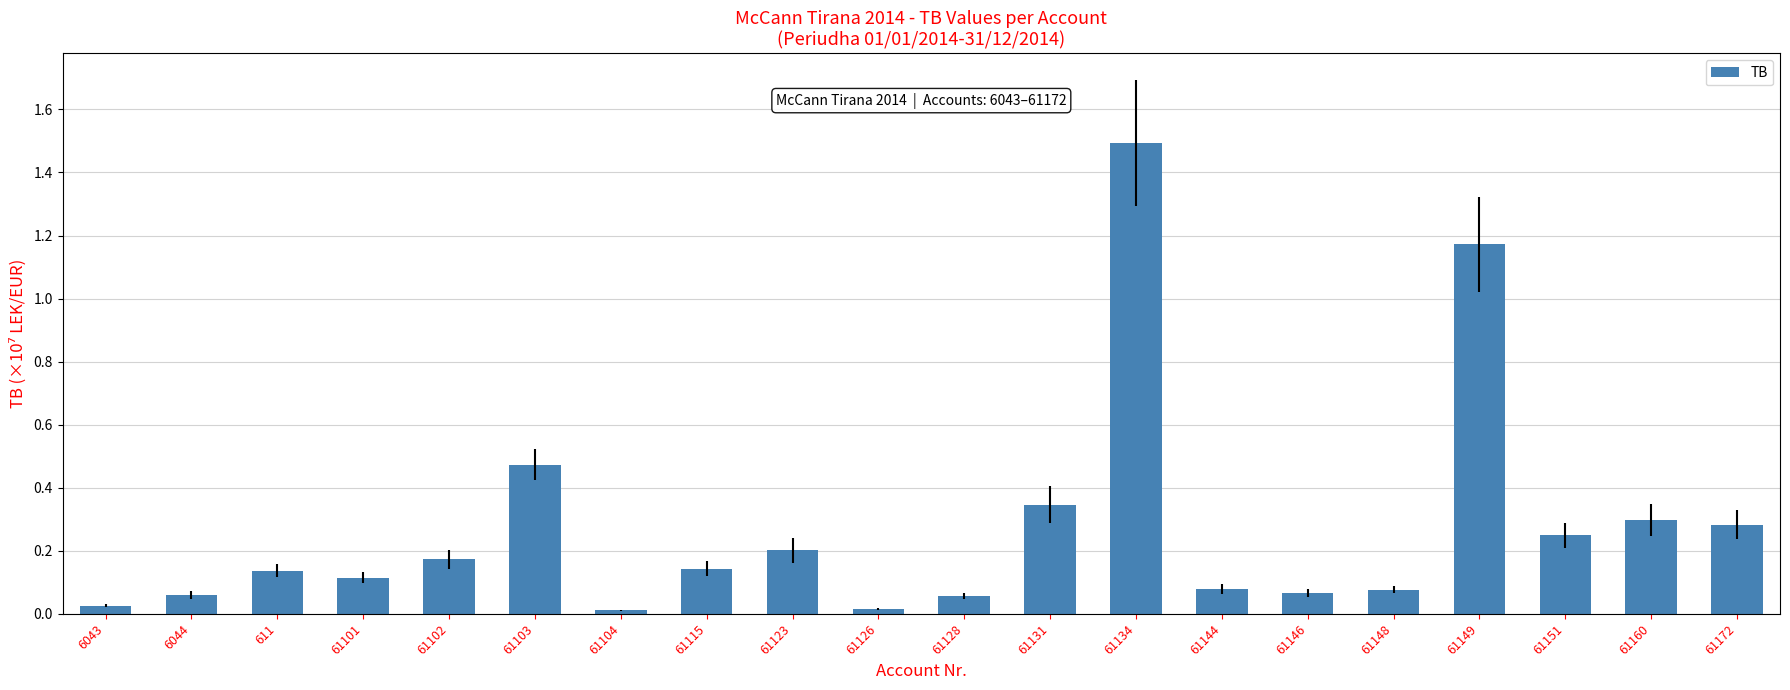

Are the bars horizontal?

No